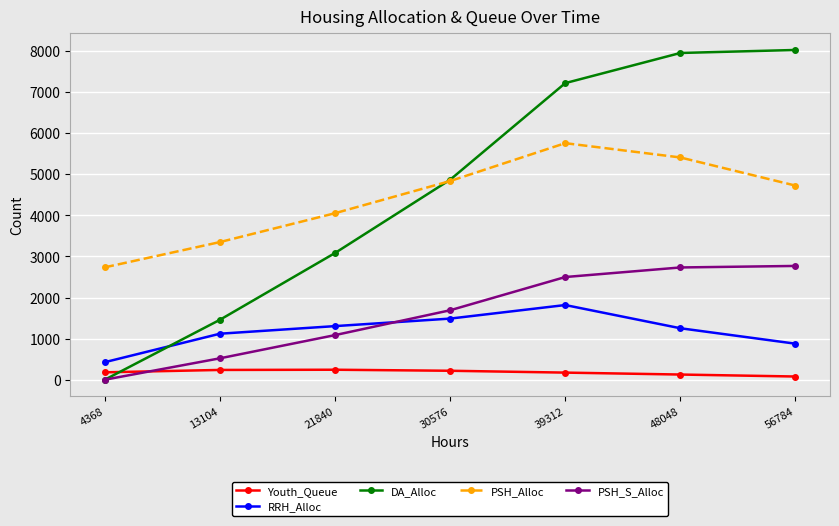

What are all the series names shown in the legend?

Youth_Queue, RRH_Alloc, DA_Alloc, PSH_Alloc, PSH_S_Alloc